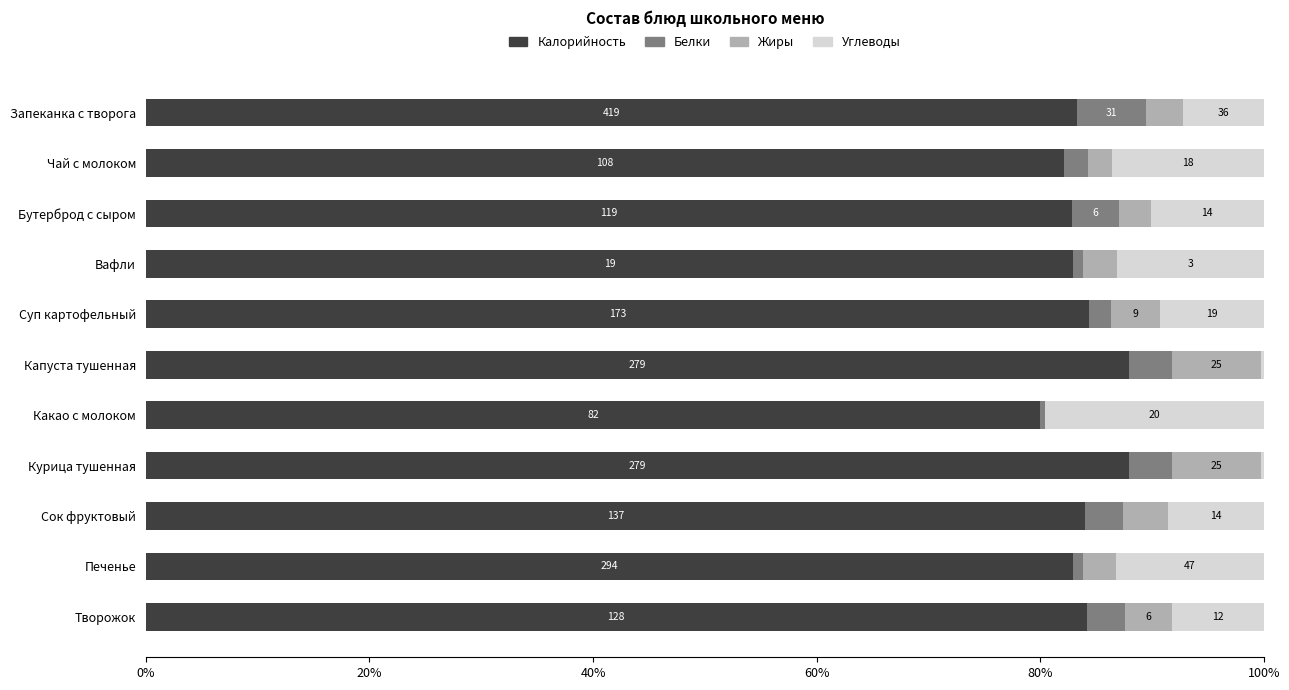

What are all the series names shown in the legend?

Калорийность, Белки, Жиры, Углеводы